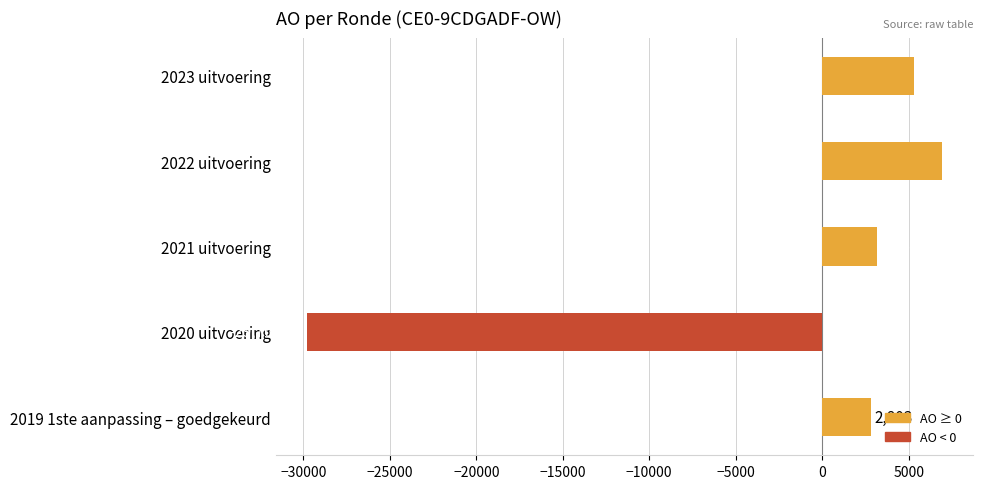

What is the average value?

-2315